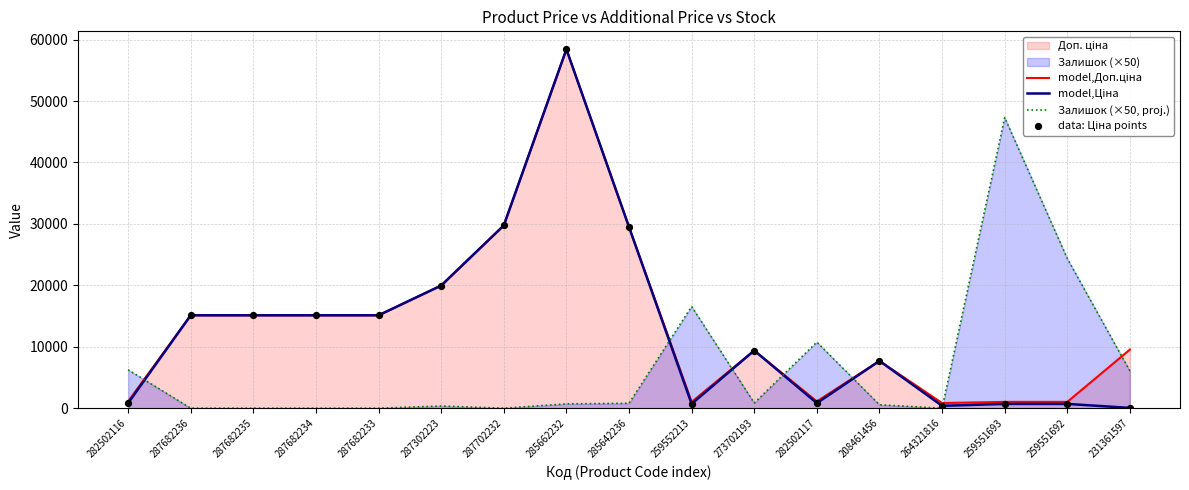

At how many categories does at least one series exceed 44109?

2